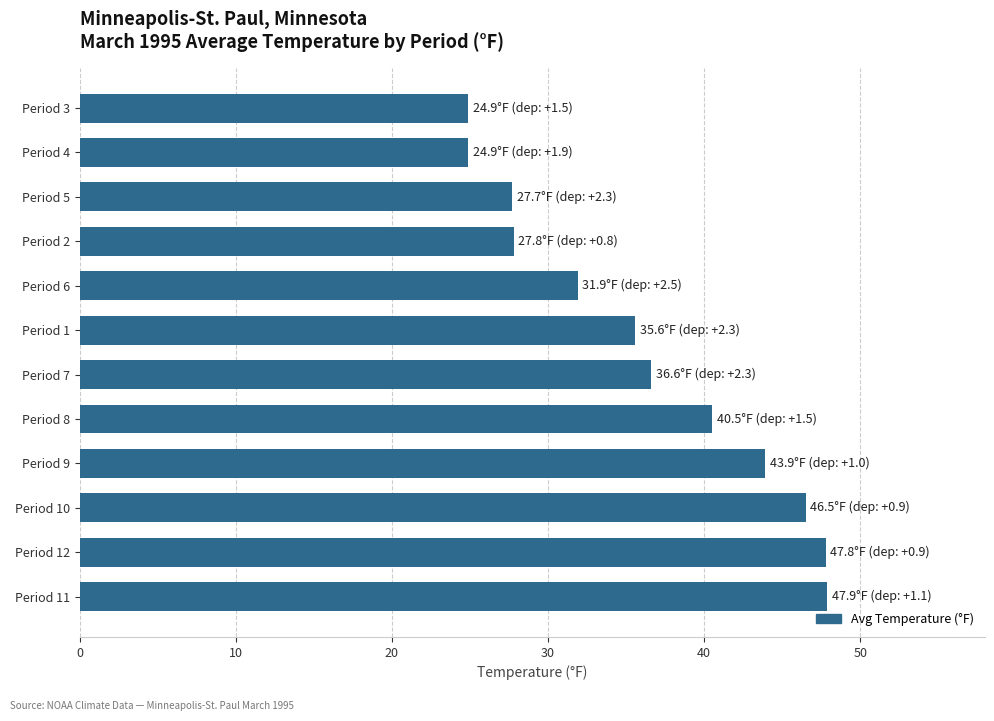

What is the difference between the second highest and minimum values?

22.9